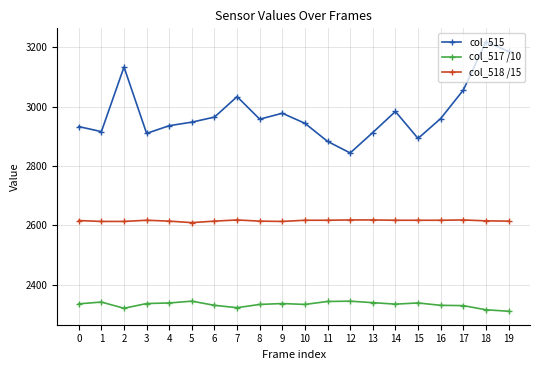

Does the chart display data point markers on the line(s)?

Yes